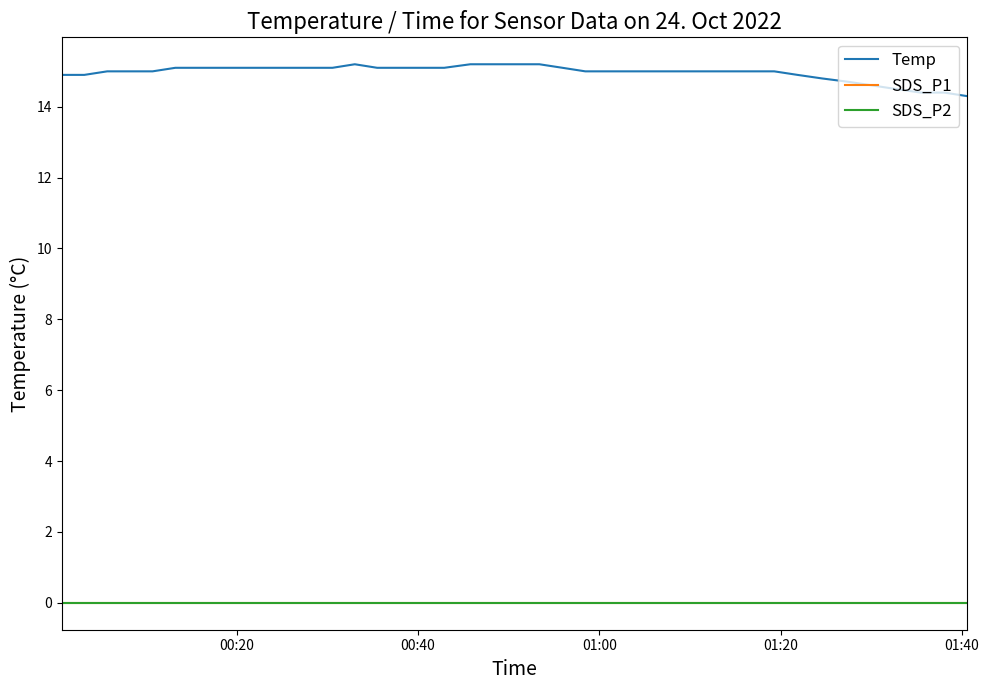

Reading right to left, what are all the values shown in this chart?

Temp: 14.3	14.4	14.4	14.5	14.6	14.7	14.8	14.9	15.0	15.0	15.0	15.0	15.0	15.0	15.0	15.0	15.0	15.1	15.2	15.2	15.2	15.2	15.1	15.1	15.1	15.1	15.2	15.1	15.1	15.1	15.1	15.1	15.1	15.1	15.1	15.0	15.0	15.0	14.9	14.9
SDS_P1: 0.0	0.0	0.0	0.0	0.0	0.0	0.0	0.0	0.0	0.0	0.0	0.0	0.0	0.0	0.0	0.0	0.0	0.0	0.0	0.0	0.0	0.0	0.0	0.0	0.0	0.0	0.0	0.0	0.0	0.0	0.0	0.0	0.0	0.0	0.0	0.0	0.0	0.0	0.0	0.0
SDS_P2: 0.0	0.0	0.0	0.0	0.0	0.0	0.0	0.0	0.0	0.0	0.0	0.0	0.0	0.0	0.0	0.0	0.0	0.0	0.0	0.0	0.0	0.0	0.0	0.0	0.0	0.0	0.0	0.0	0.0	0.0	0.0	0.0	0.0	0.0	0.0	0.0	0.0	0.0	0.0	0.0